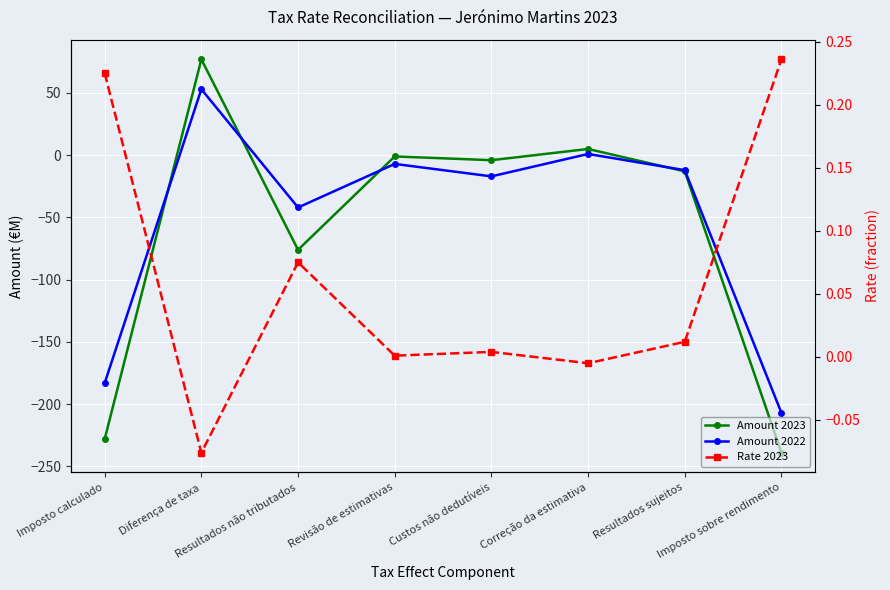

Where do Amount 2023 and Rate 2023 first cross each other?

Imposto calculado and Diferença de taxa